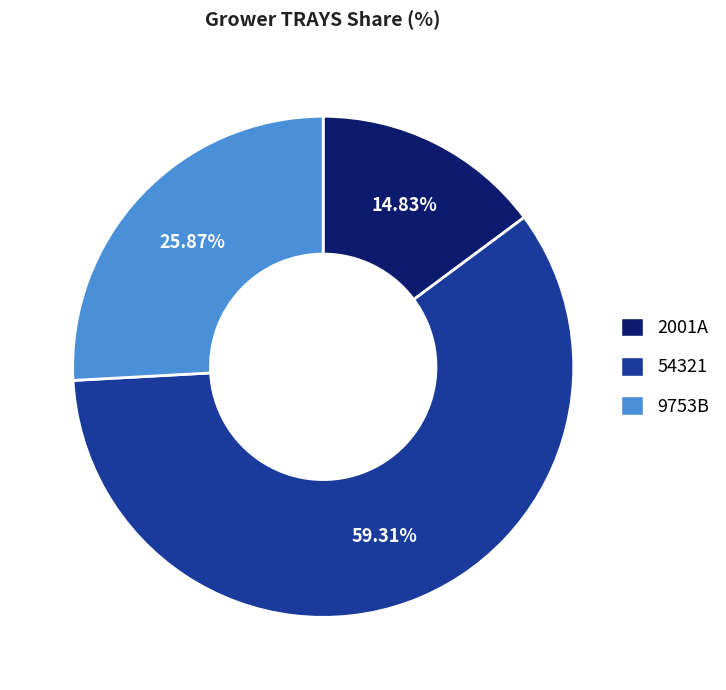

The 54321 slice represents 72% of the pie. True or false?

False